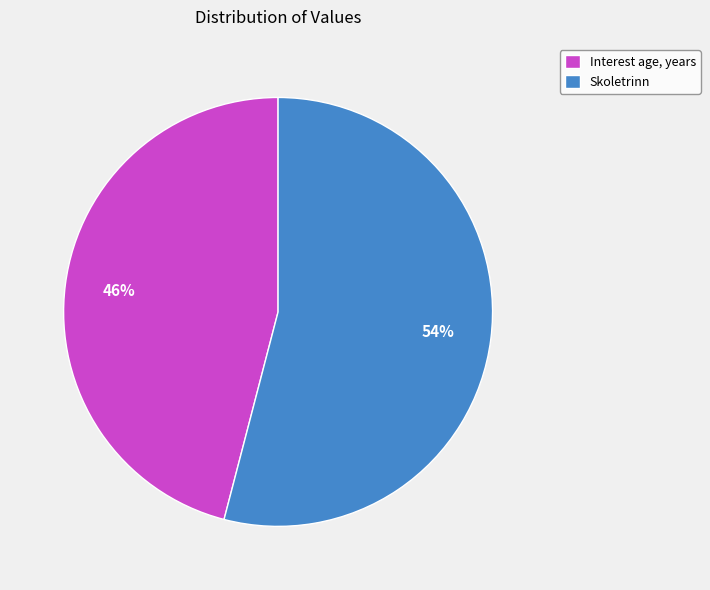

The Skoletrinn slice represents 44% of the pie. True or false?

False